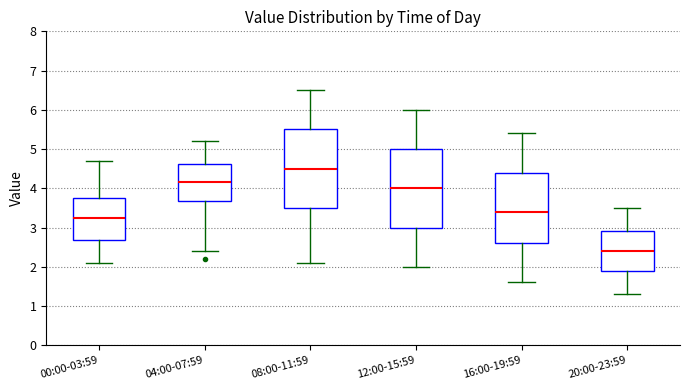

Reading left to right, transcribe this box plot: for each box, give where its median line is, the range the box spans, and where its two whiskers end, as read against the y-axis. The values are not printed on the chart, so give them approximately, as read against the axis.

00:00-03:59: median 3.3, box 2.7 to 3.8, whiskers 2.1 to 4.7
04:00-07:59: median 4.2, box 3.7 to 4.6, whiskers 2.4 to 5.2
08:00-11:59: median 4.5, box 3.5 to 5.5, whiskers 2.1 to 6.5
12:00-15:59: median 4.0, box 3.0 to 5.0, whiskers 2.0 to 6.0
16:00-19:59: median 3.4, box 2.6 to 4.4, whiskers 1.6 to 5.4
20:00-23:59: median 2.4, box 1.9 to 2.9, whiskers 1.3 to 3.5